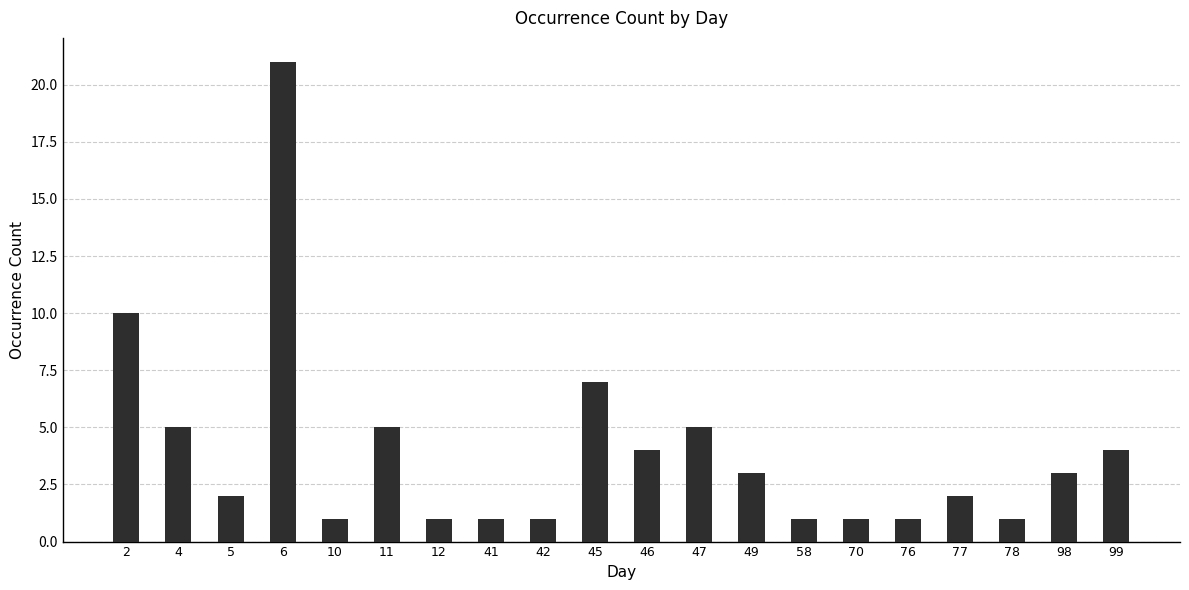

What is the value of the 15th bar from the left?

1